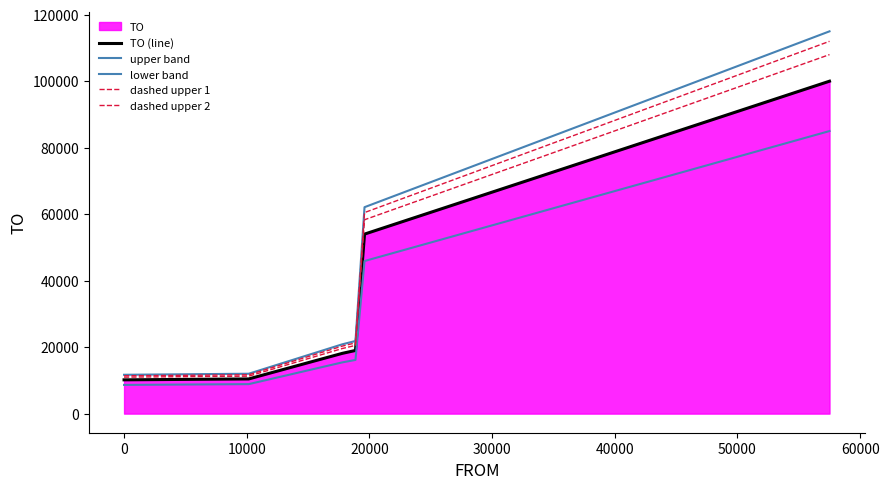

What is the greatest value displayed?

114998.8